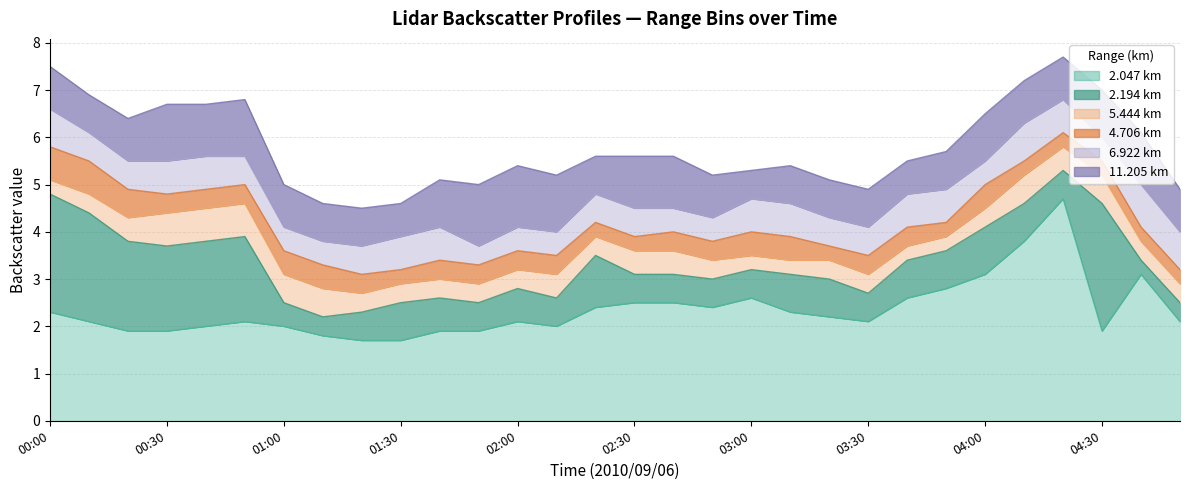

In   6.922, how many points are higher than both neighbors (excluding endpoints)?

2